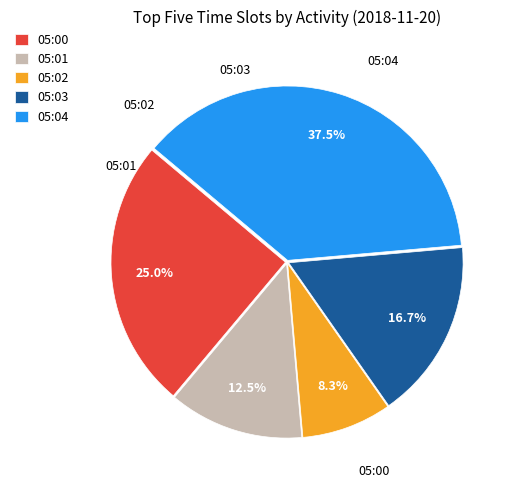

To the nearest percent, what is the combined percentage of 05:04 and 05:02?

46%